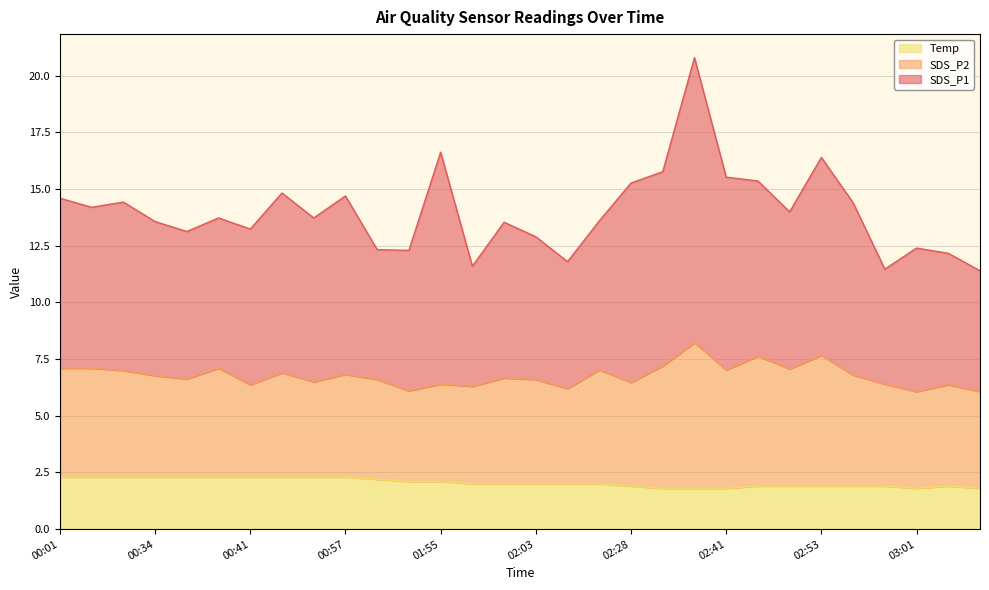

Which series has the largest range (max minus min)?

SDS_P1